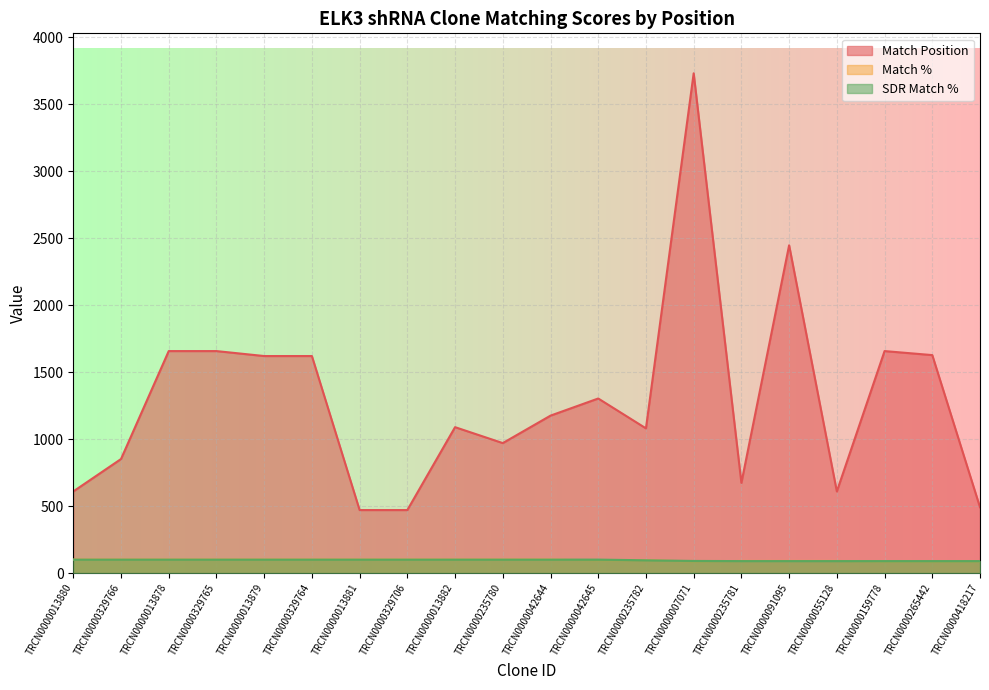

Reading right to left, list all the values displayed in this chart.

Match Position: 491	1627	1657	609	2447	673	3731	1080	1303	1175	970	1089	470	470	1620	1620	1657	1657	851	609
Match %: 85	85	85	90	90	90	86	95	95	100	100	100	100	100	100	100	100	100	100	100
SDR Match %: 89	89	89	89	89	89	90	95	100	100	100	100	100	100	100	100	100	100	100	100